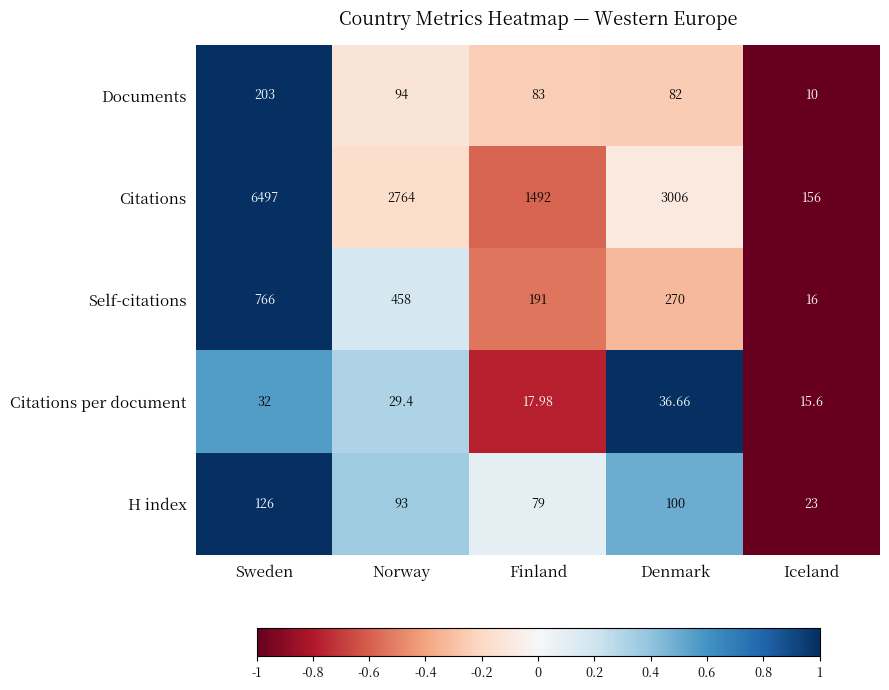

At which label does Documents first exceed 83?

Sweden